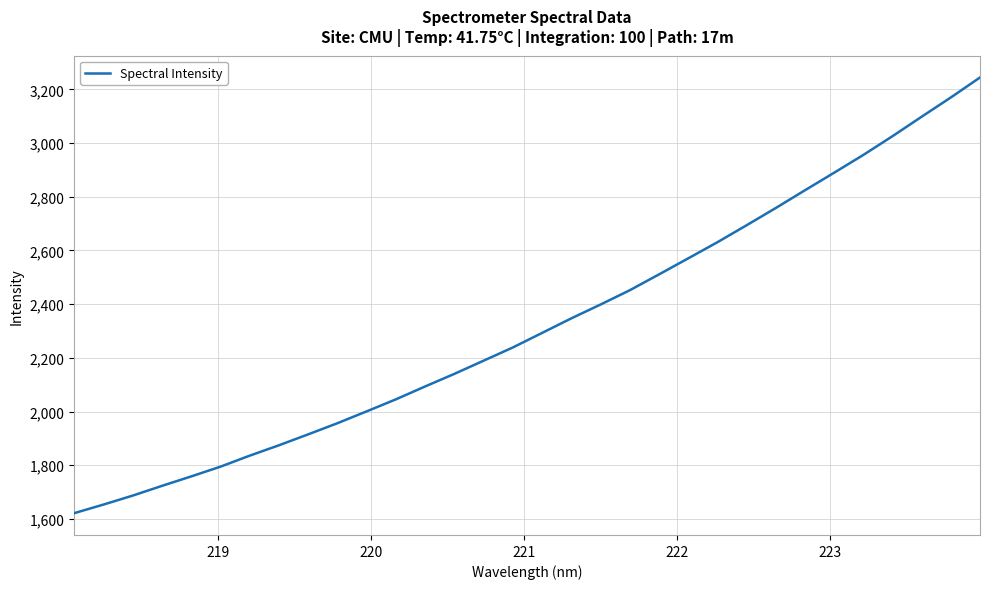

What is the smallest value displayed?

1621.2